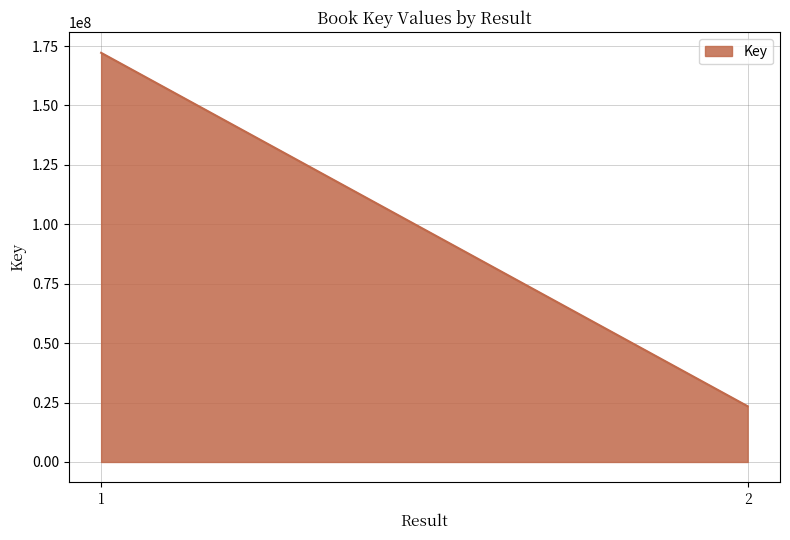

What is the difference between the values at 1 and 2?

148710672